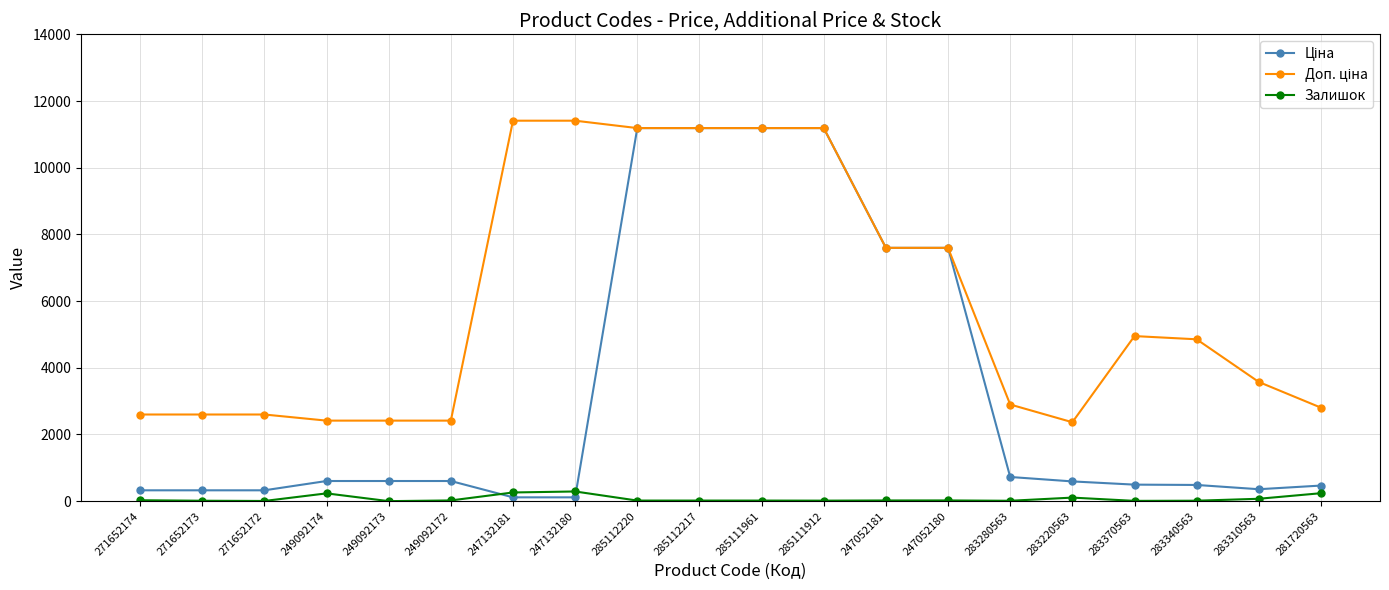

What is the maximum value for Залишок?

290.0